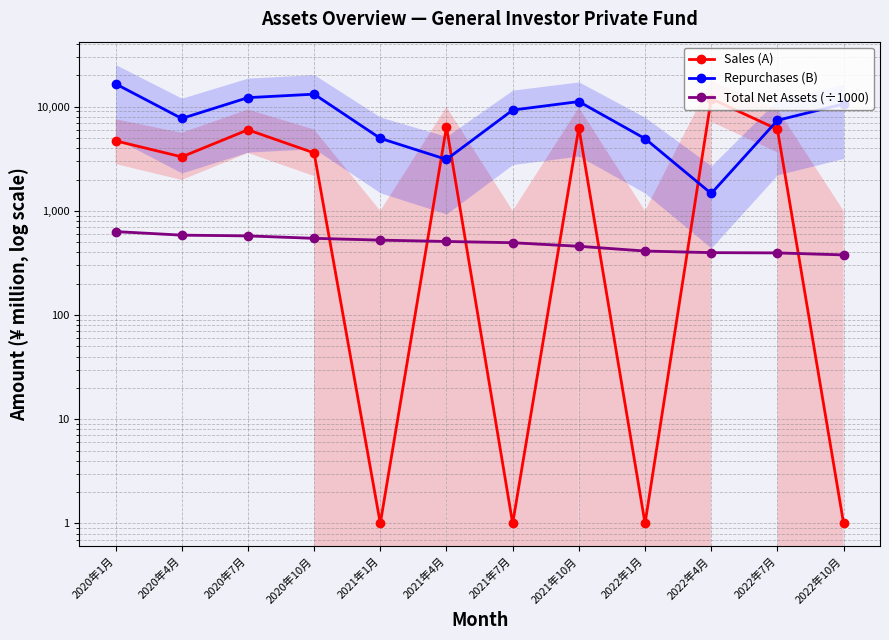

How many times do Repurchases (B) and Sales (A) cross each other?

4